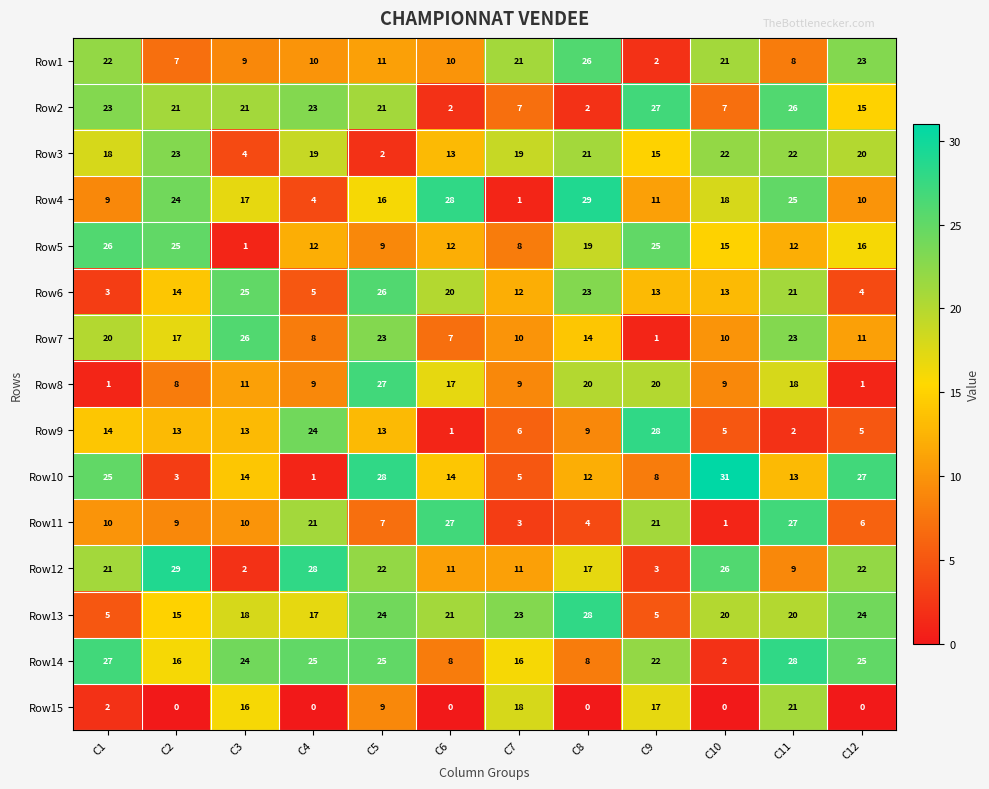

What is the sum of all Row13 values?

220